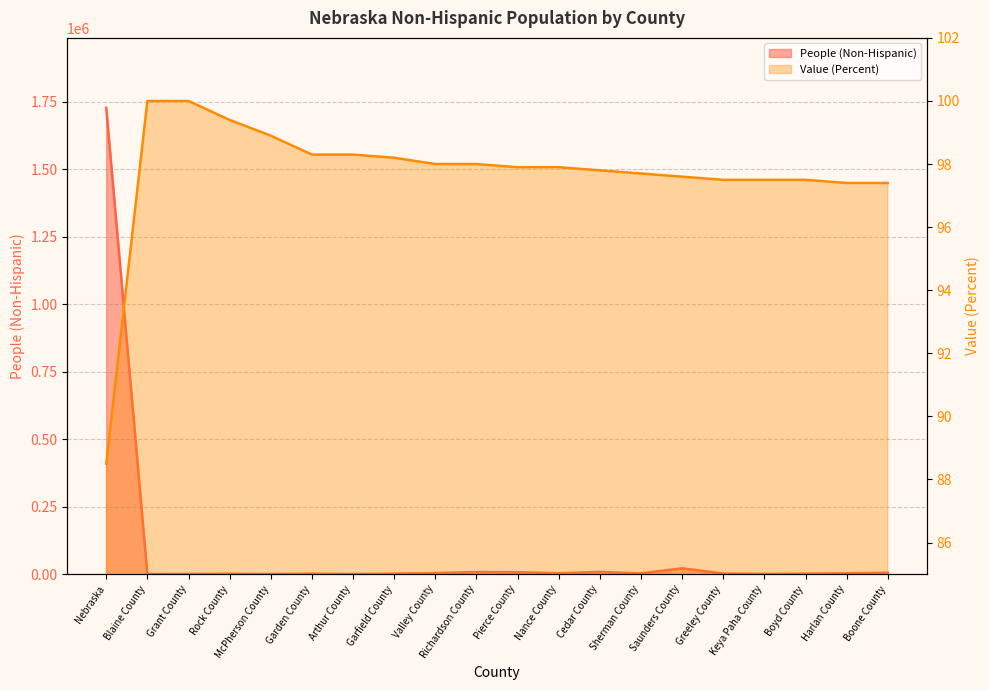

At which label does People (Non-Hispanic) first exceed 2917?

Nebraska